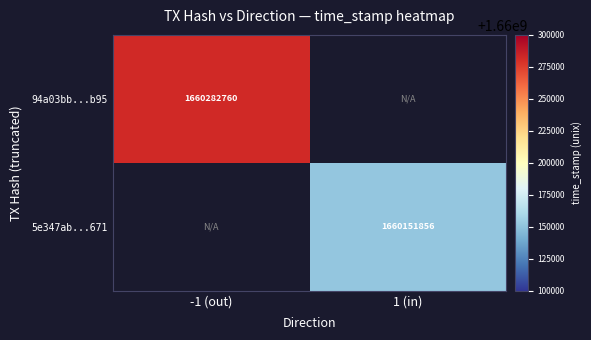

True or false: 94a03bb...b95 has a value of 2506046955.4 at -1 (out).

False